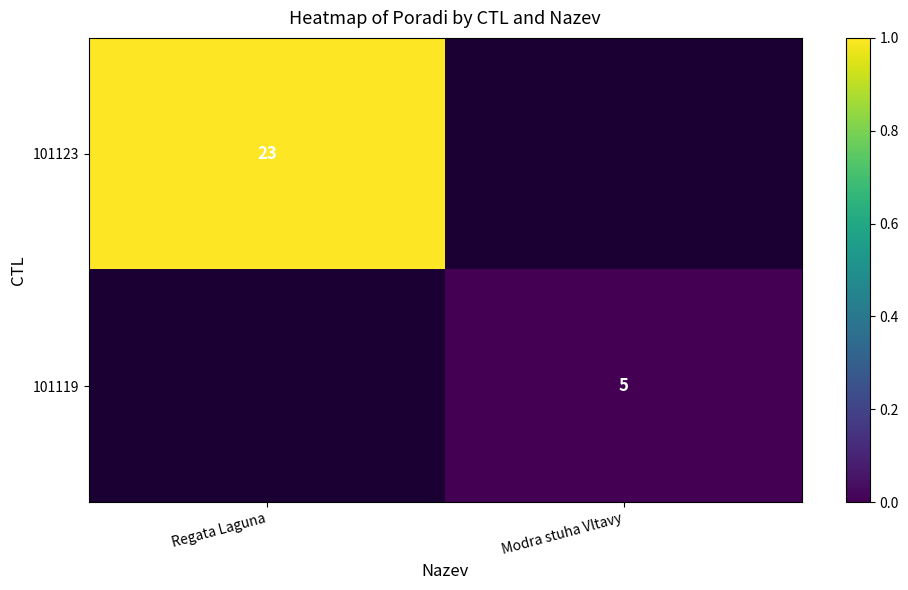

True or false: 101123 has a value of 8 at Regata Laguna.

False